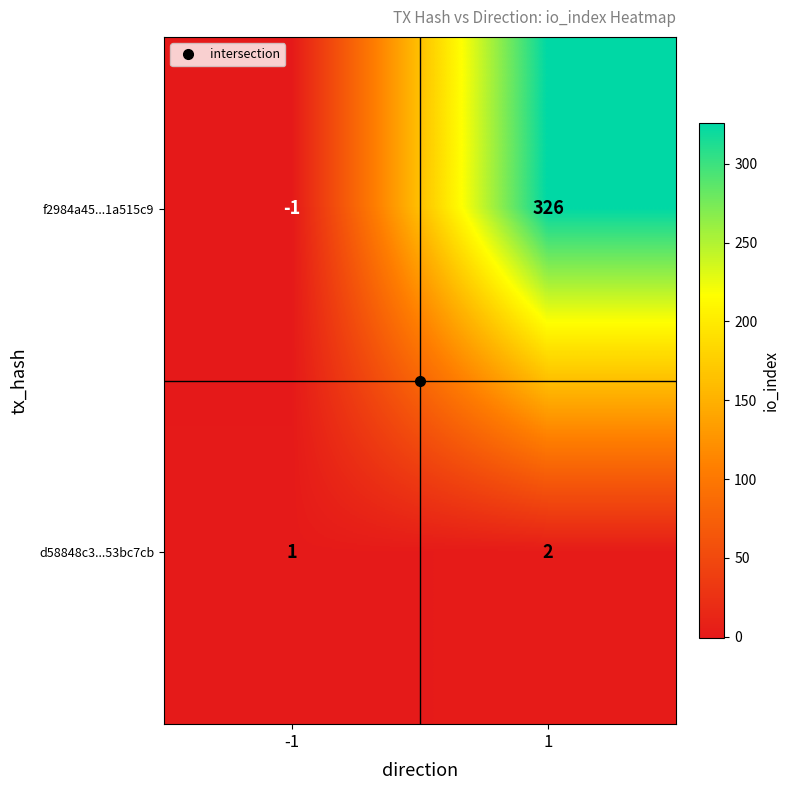

At -1, list the series in order from smallest to largest.

f2984a45...1a515c9, d58848c3...53bc7cb